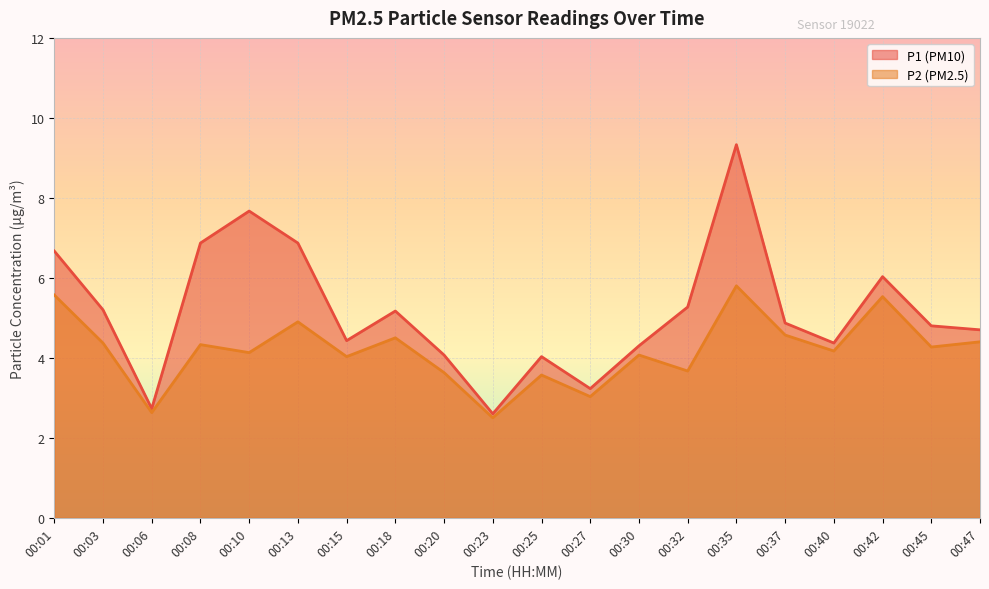

Rank the categories by P2 value from highest to lowest.

00:35, 00:01, 00:42, 00:13, 00:37, 00:18, 00:47, 00:03, 00:08, 00:45, 00:40, 00:10, 00:30, 00:15, 00:32, 00:20, 00:25, 00:27, 00:06, 00:23